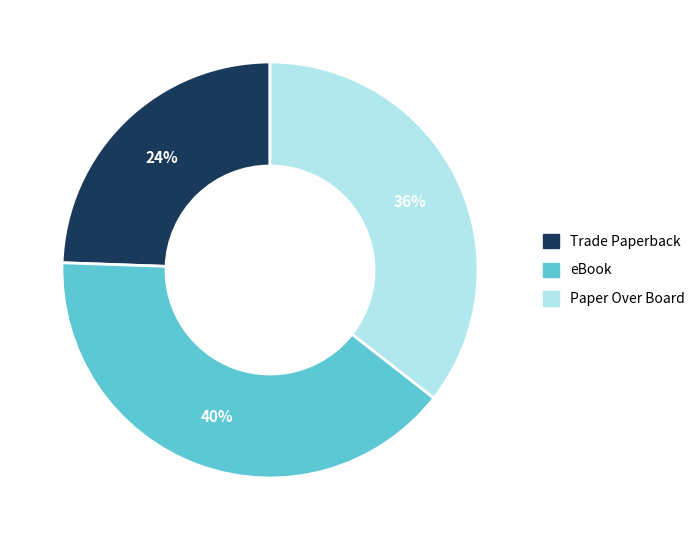

Which category has the biggest portion of the pie?

eBook